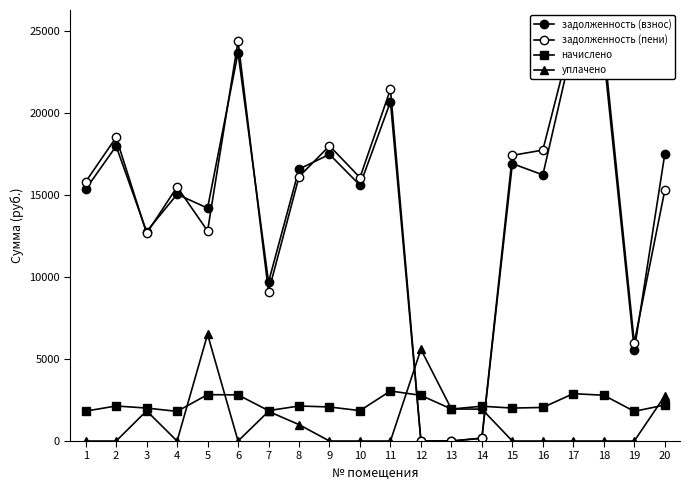

At which label does задолженность (взнос) first exceed 16219?

2